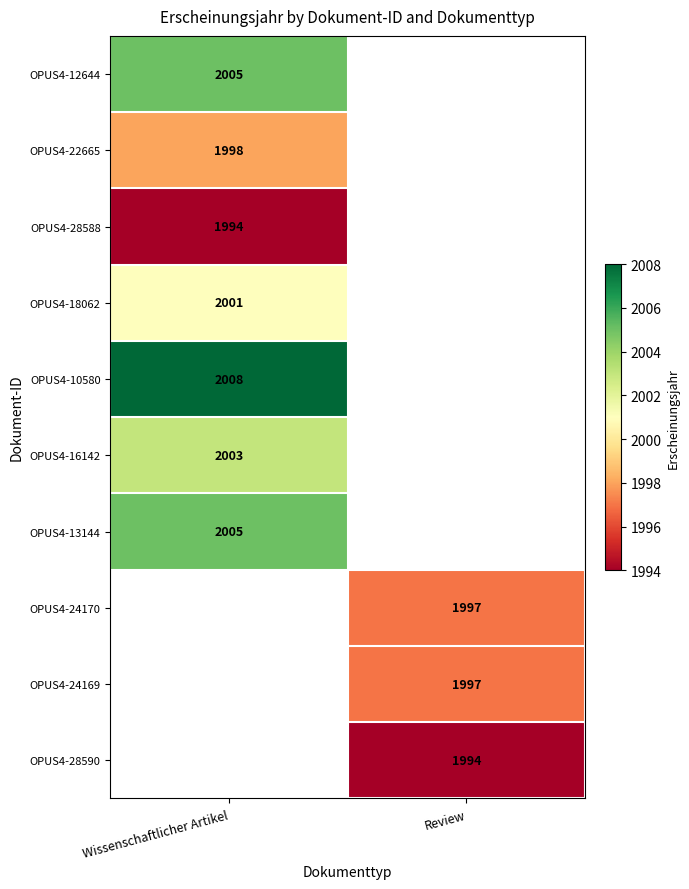

True or false: OPUS4-12644 has a value of 773 at Wissenschaftlicher Artikel.

False